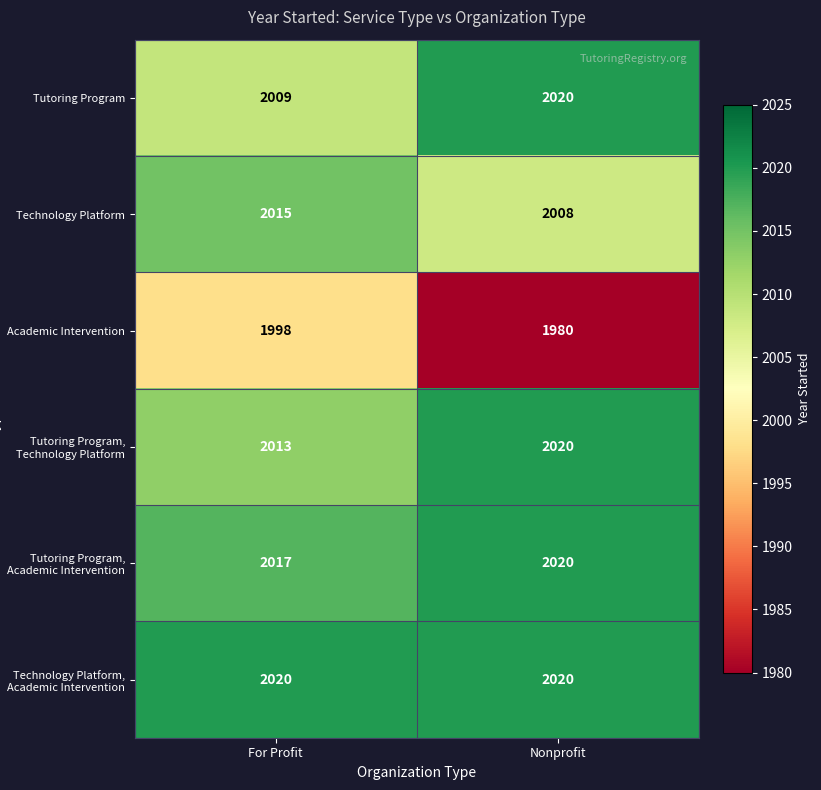

Between For Profit and Nonprofit, which series saw the biggest shift?

Academic Intervention